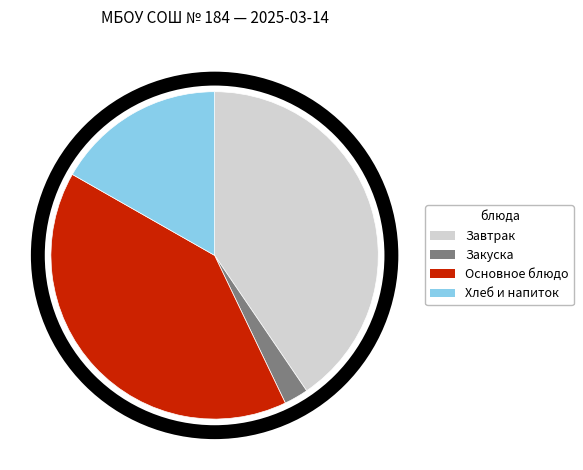

Between Закуска and Основное блюдо, which is larger?

Основное блюдо